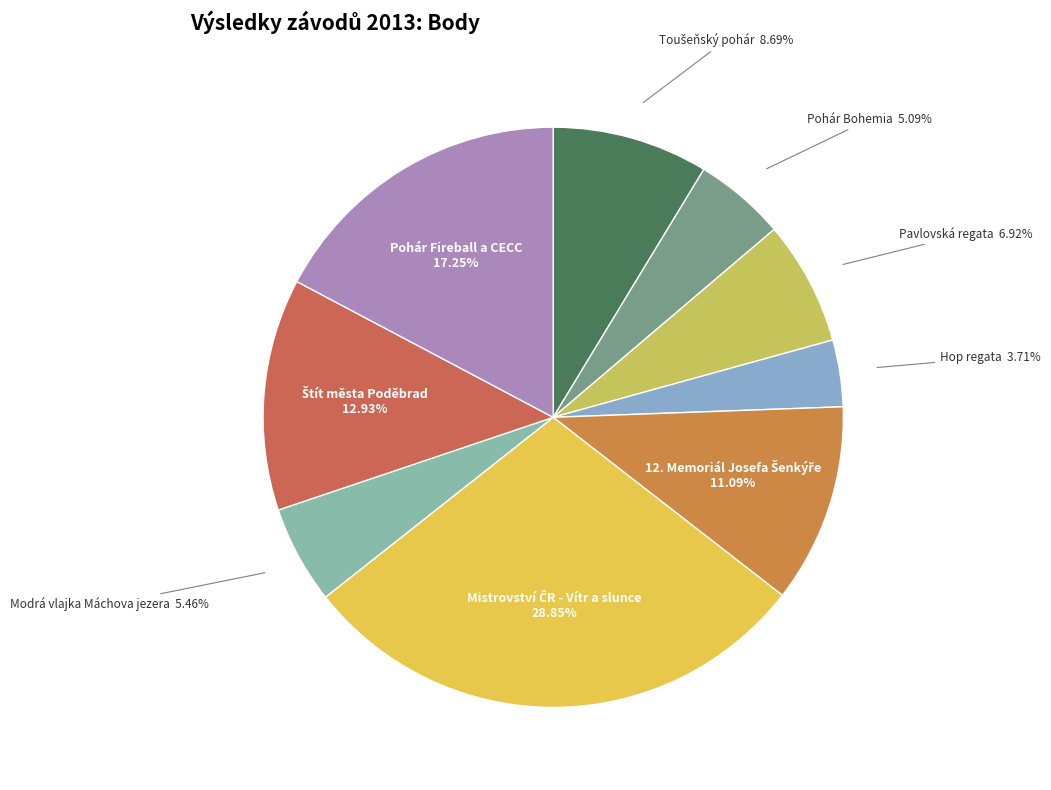

How many slices are in this pie chart?

9